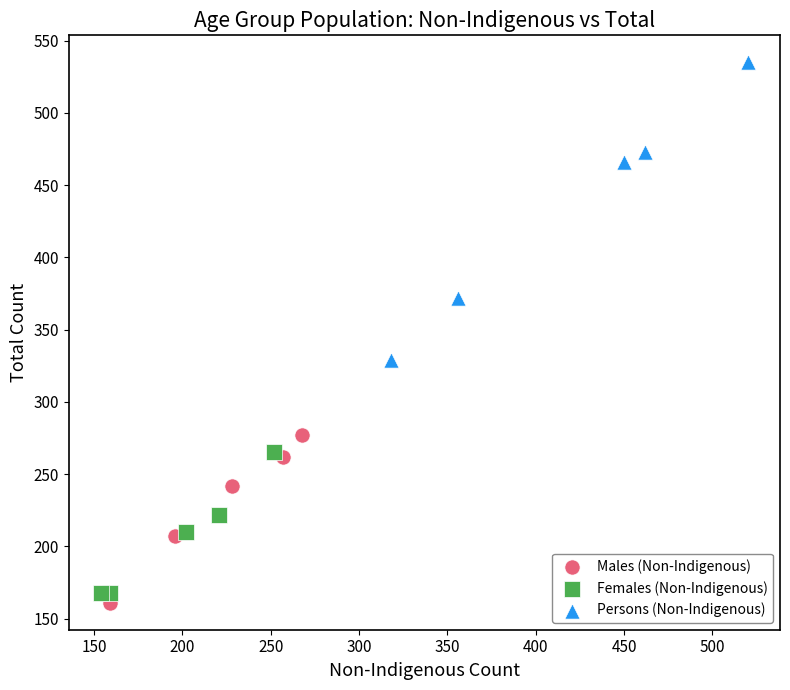

What are all the series names shown in the legend?

Males (Non-Indigenous), Females (Non-Indigenous), Persons (Non-Indigenous)